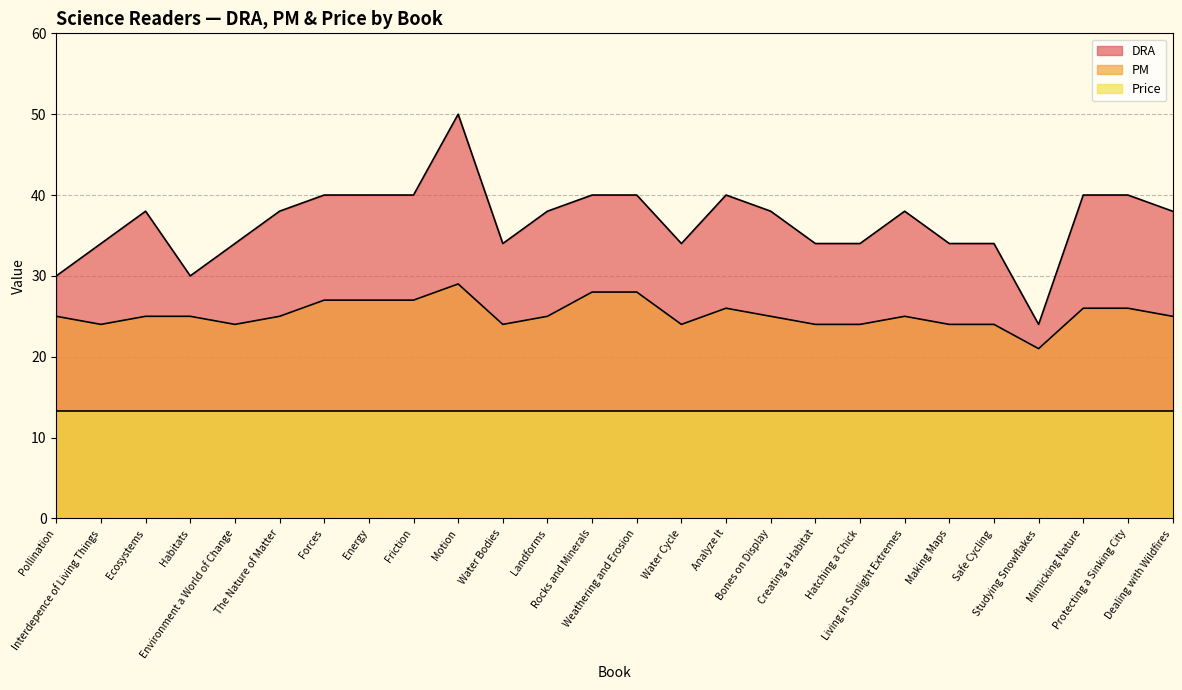

Rank the series at Water Cycle from lowest to highest value.

Price, PM, DRA